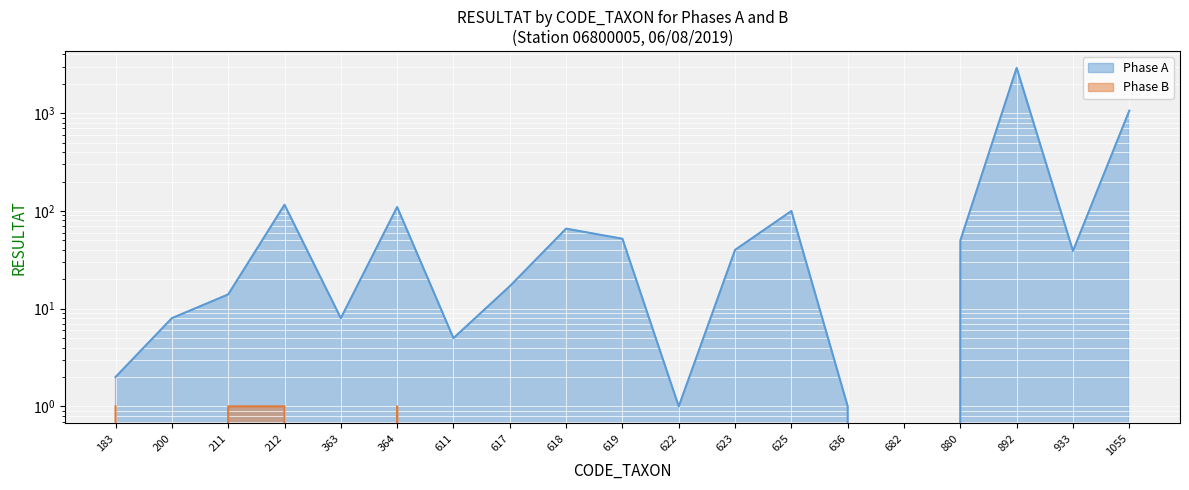

Reading left to right, list all the values displayed in this chart.

Phase A: 2	8	14	116	8	110	5	17	66	52	1	40	100	1	0	50	2919	39	1065
Phase B: 1	0	1	1	0	1	0	0	0	0	0	0	0	0	0	0	0	0	0